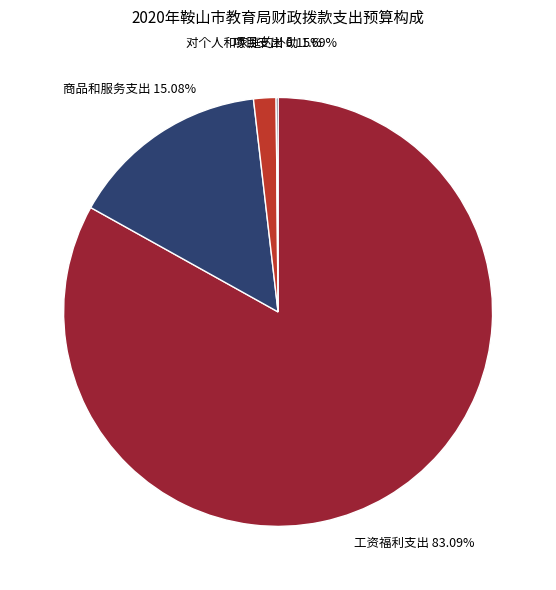

To the nearest percent, what is the difference between the 对个人和家庭的补助 and 工资福利支出 slice percentages?

81%